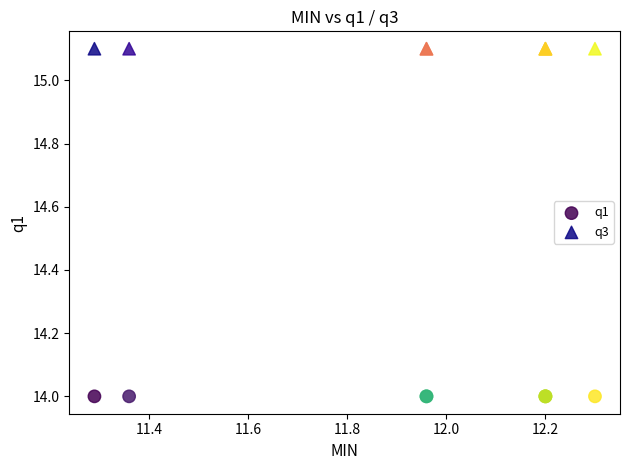

Which series contains the lowest Y value?

q1